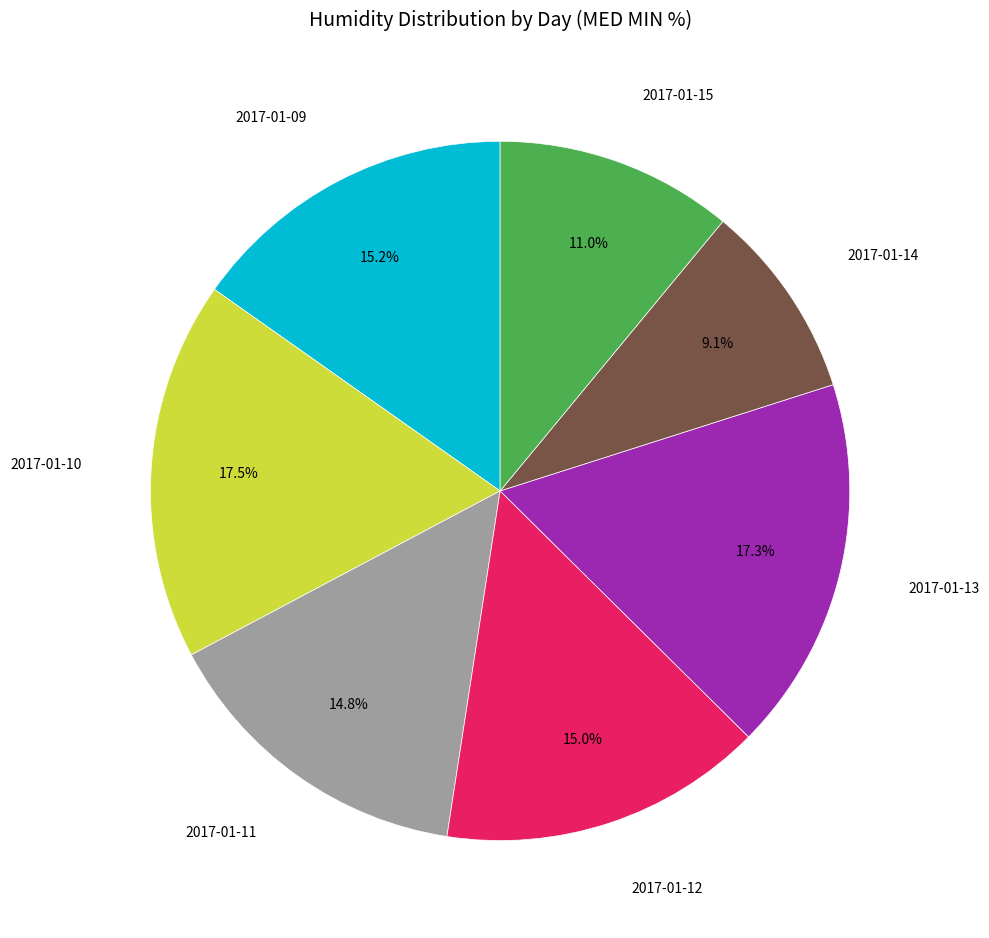

Does any single category account for the majority?

No